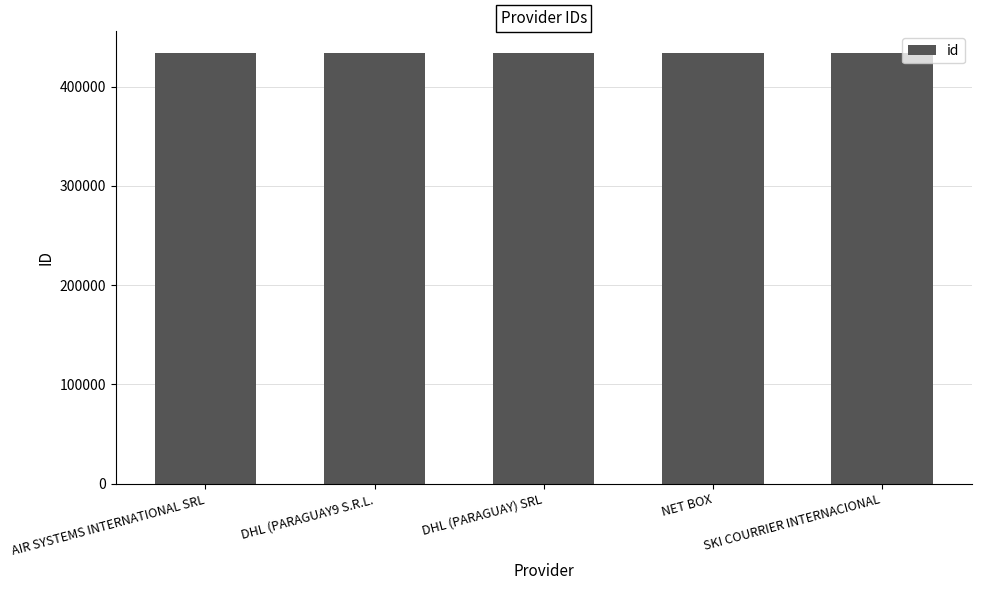

Approximately how many times larger is the value at NET BOX compared to DHL (PARAGUAY) SRL?

1.0